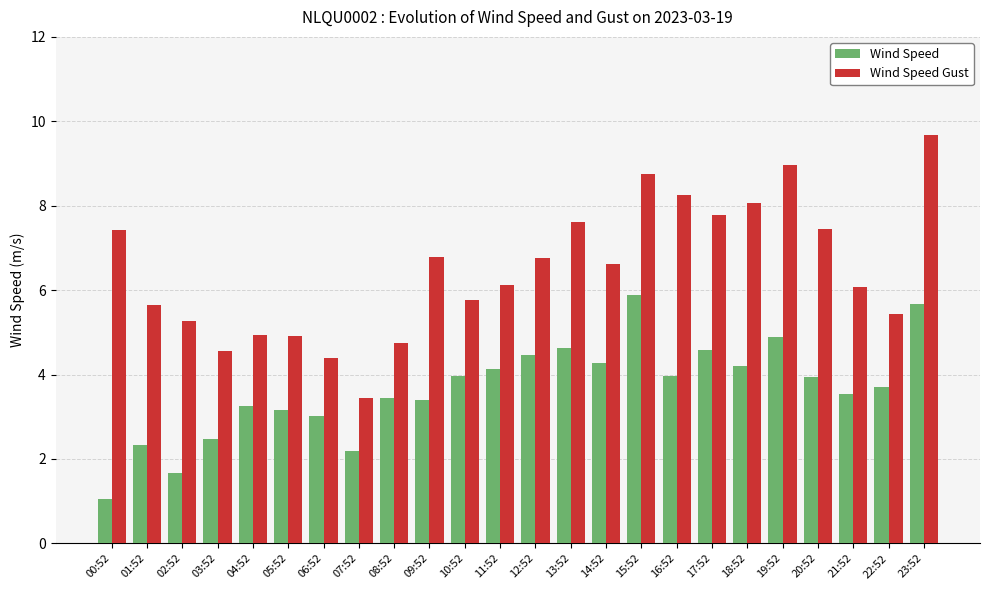

List the series in order of their peak value, highest first.

Wind Speed Gust, Wind Speed